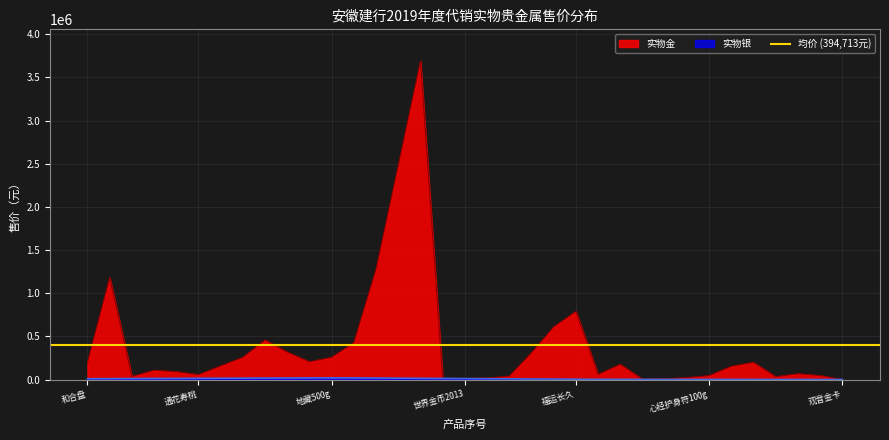

What position from the left is 13?

14